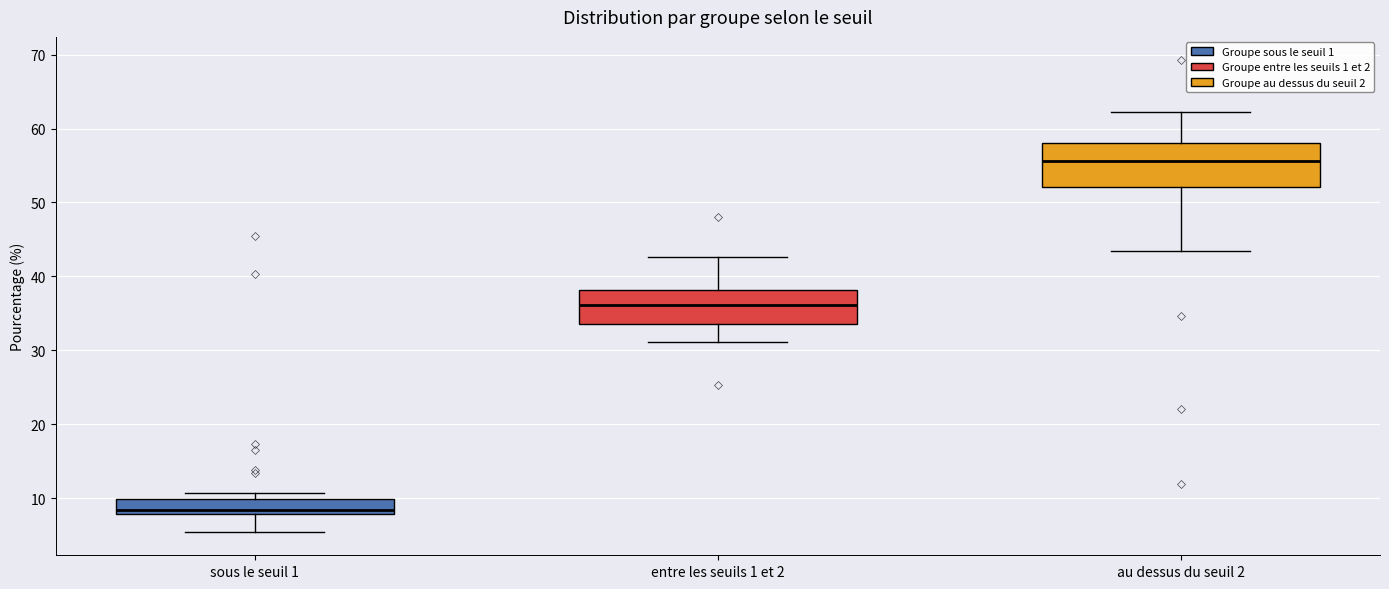

Which box's median line is the highest?

au dessus du seuil 2